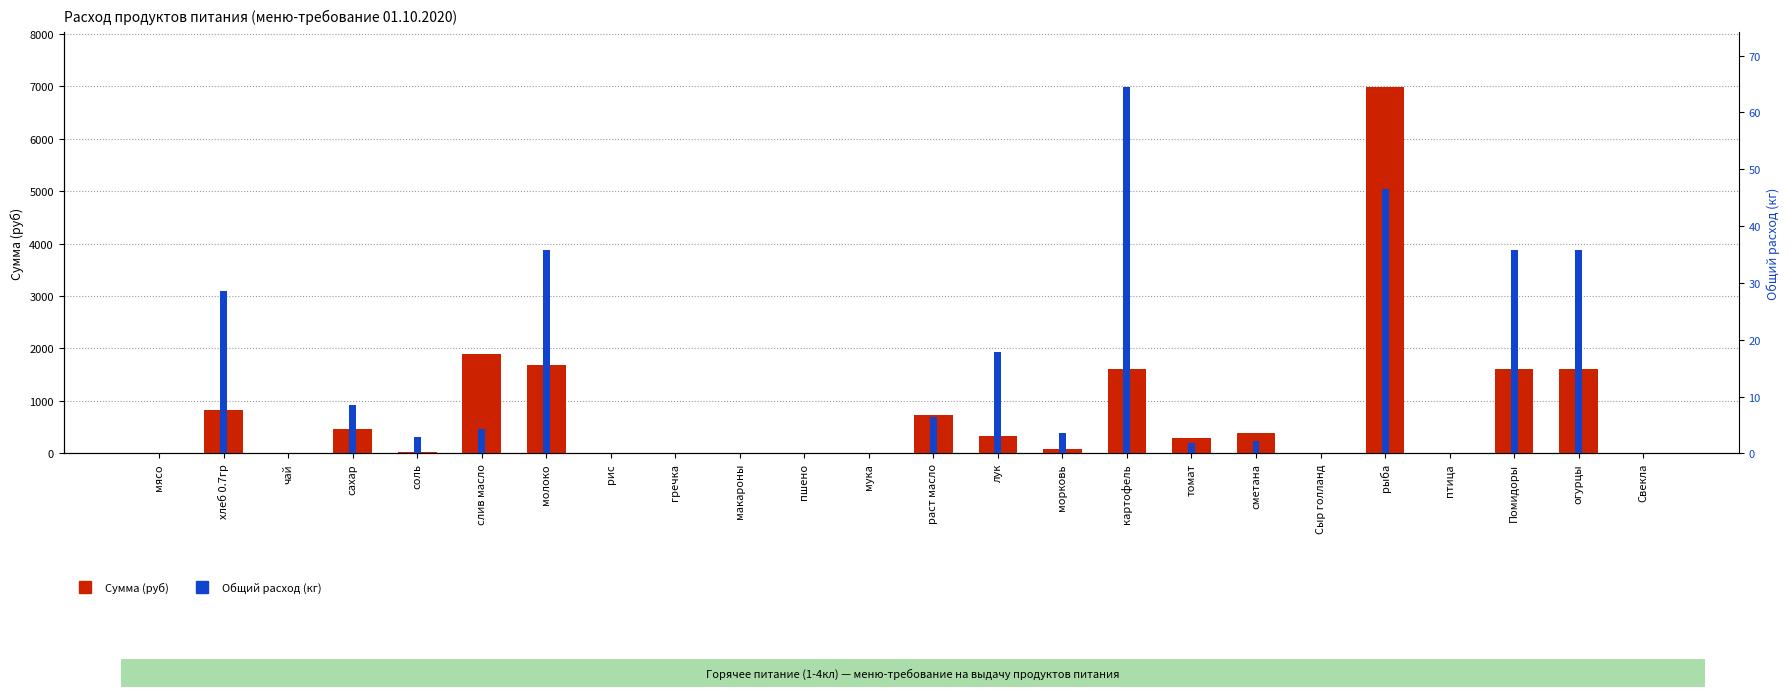

What is the difference between the second highest and minimum values in the Общий расход (кг) series?

46.5